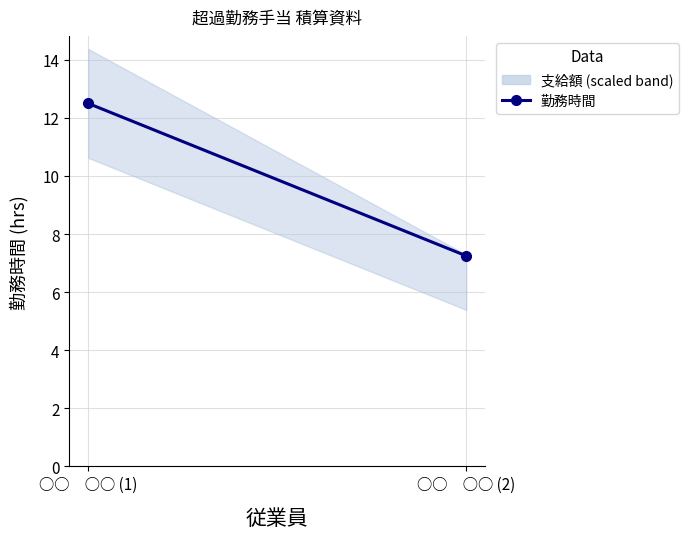

What is the value of the 2nd point from the left?

7.2